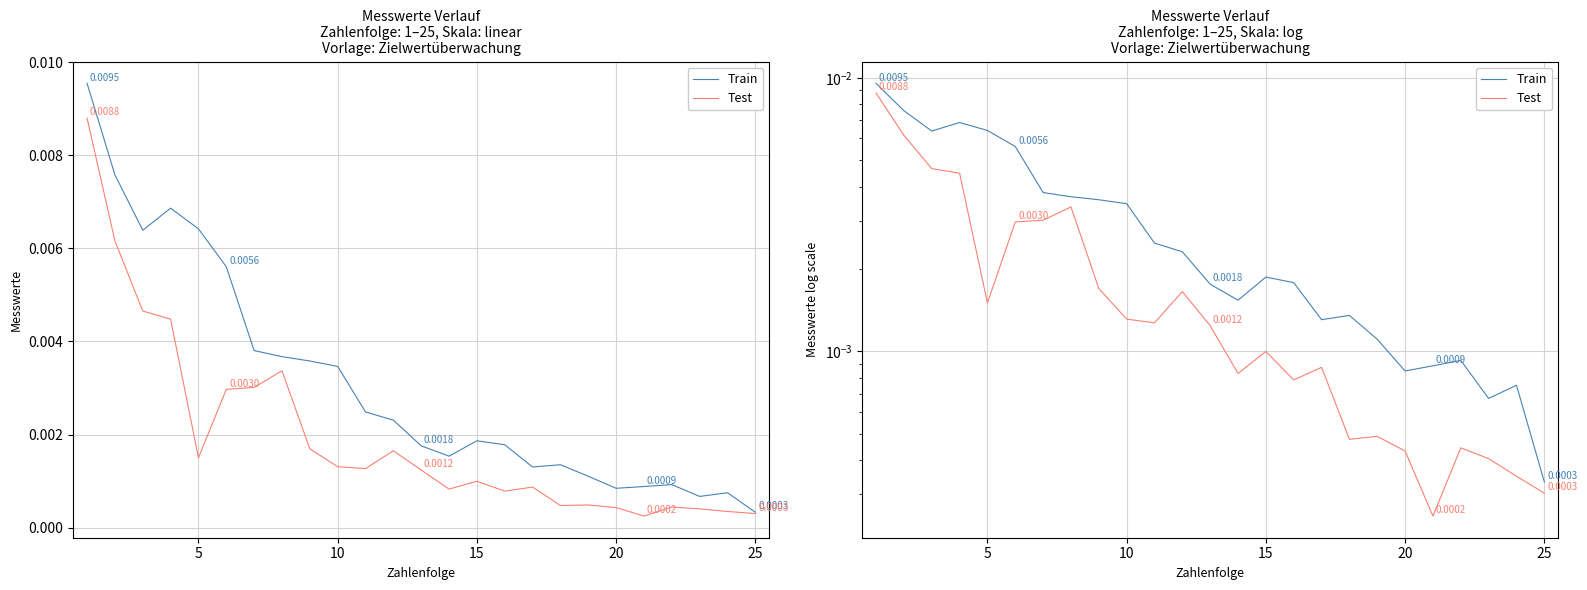

True or false: Test has more than 1 interior local peaks.

True